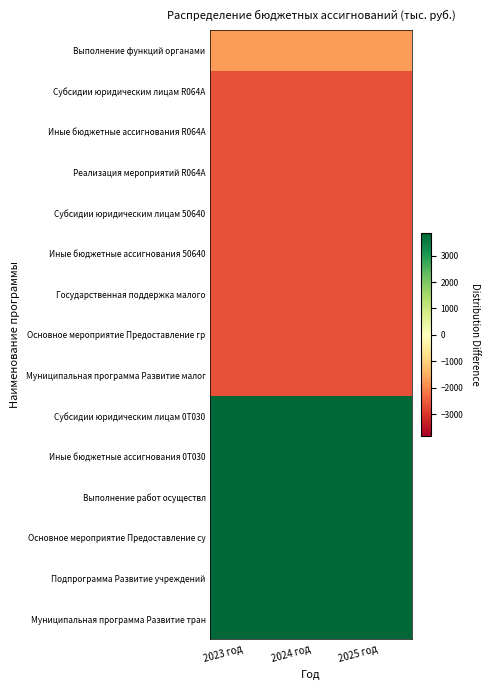

At how many categories does at least one series exceed 91?

3